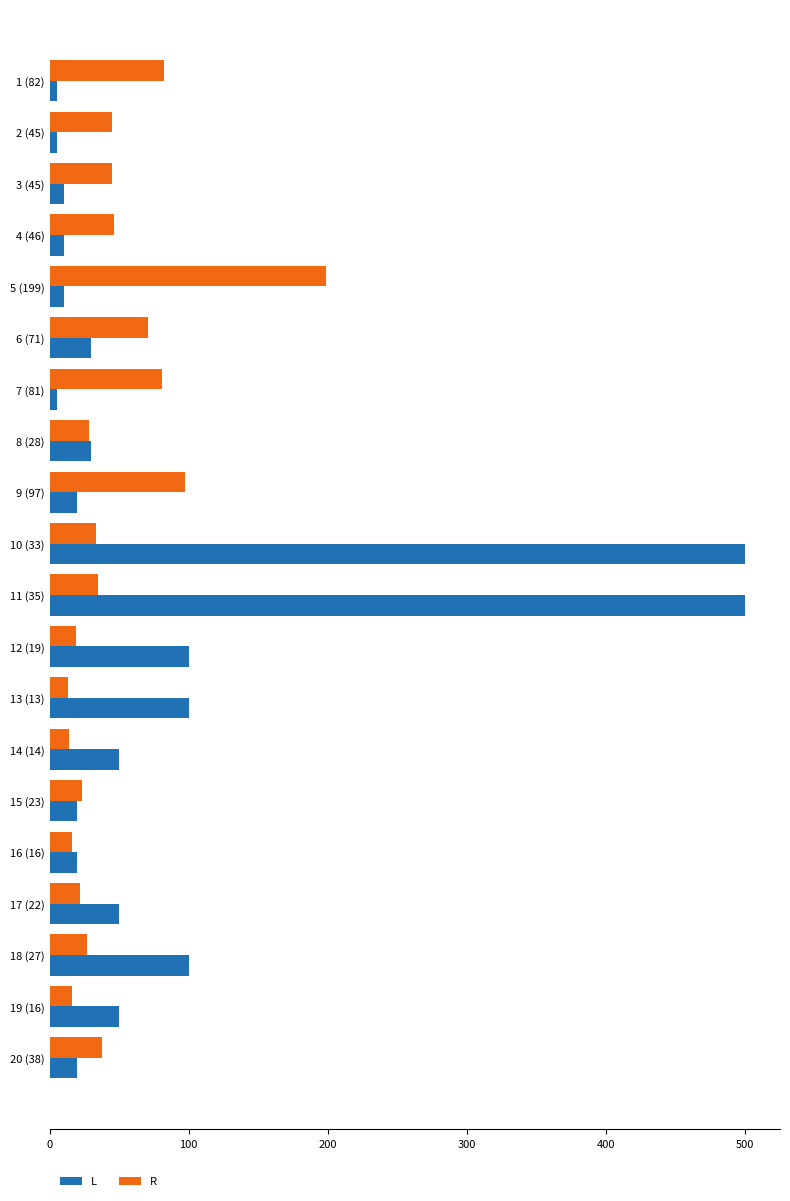

How many data points does each series have?

20